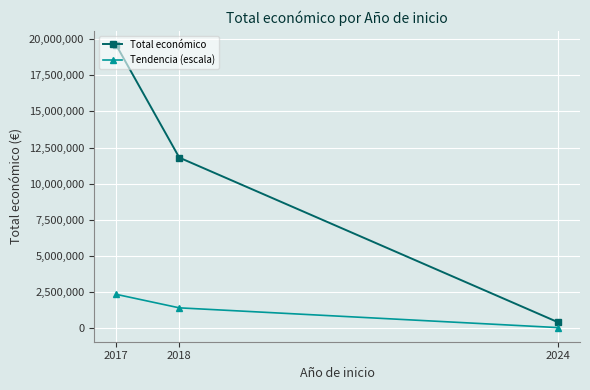

Reading left to right, extract all data points from this chart.

Total económico: 2017=19595478.0	2018=11807540.0	2024=424720.0
Tendencia (escala): 2017=2351457.4	2018=1416904.8	2024=50966.4